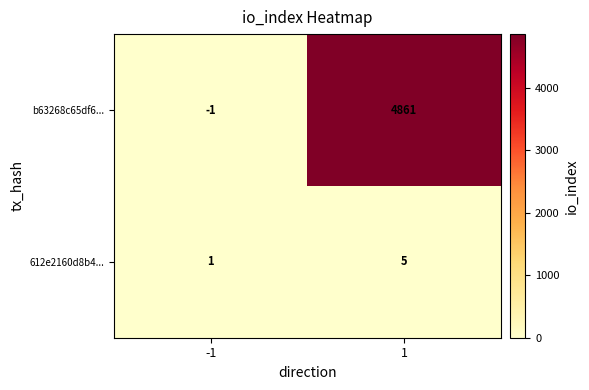

What is the difference between the highest and lowest values at -1?

2